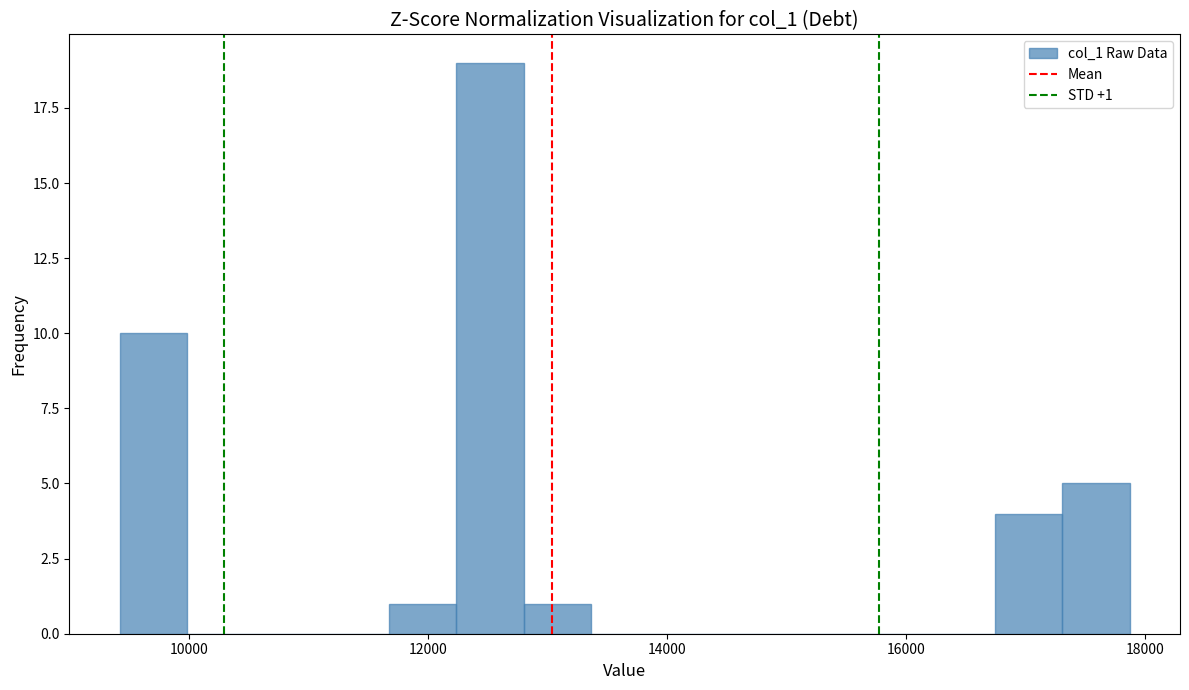

Read against the x-axis, roughly where is the centre of the tallest bar?

12600